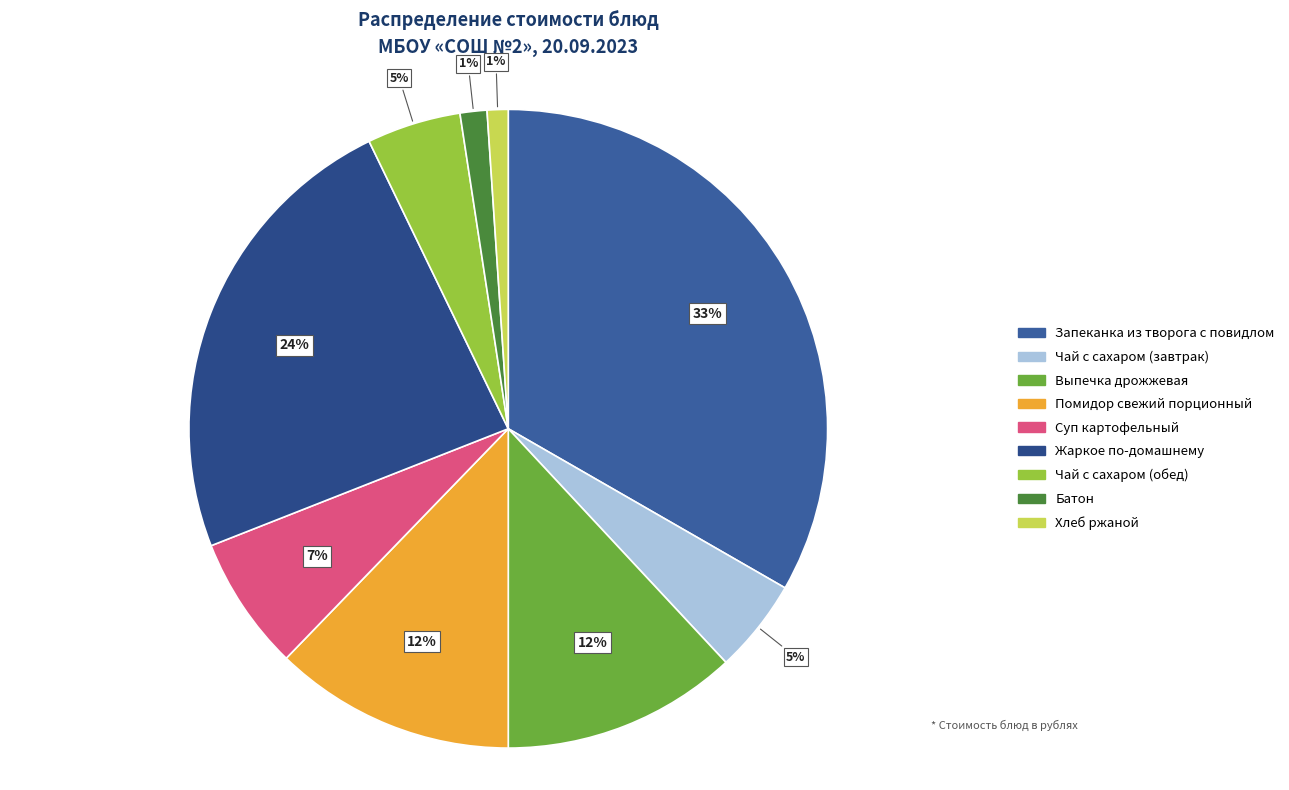

What percentage is the Запеканка из творога с повидлом slice, to the nearest percent?

33%